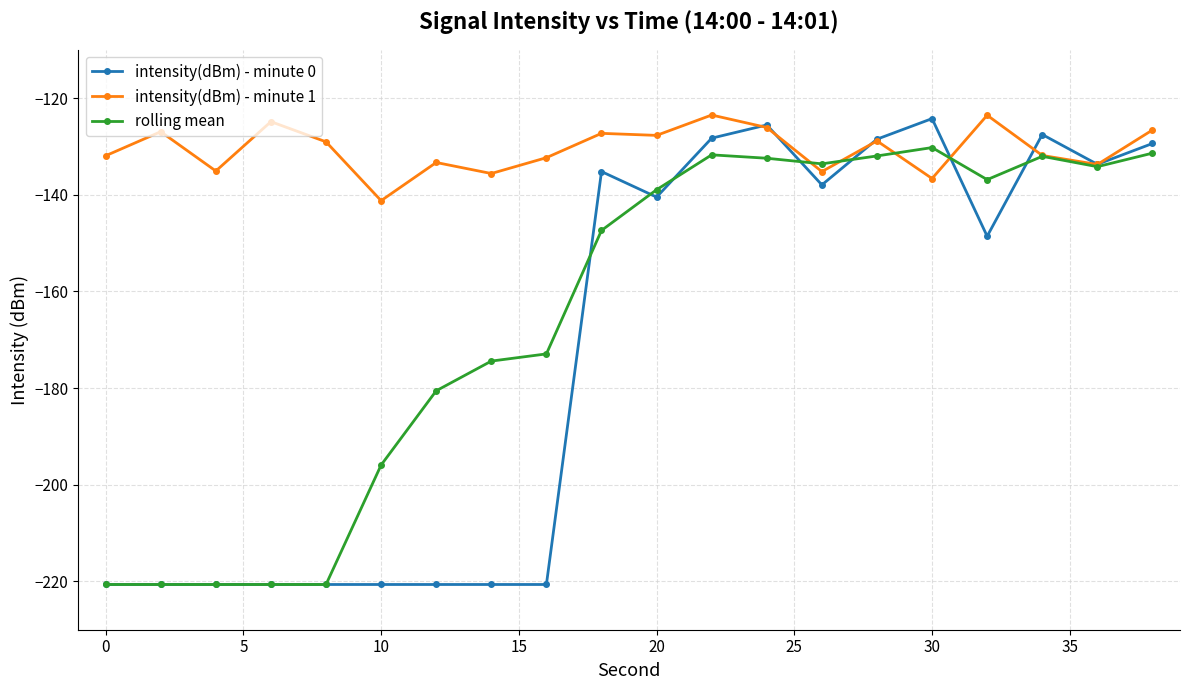

What is the lowest value of the intensity(dBm) - minute 1 series?

-141.2